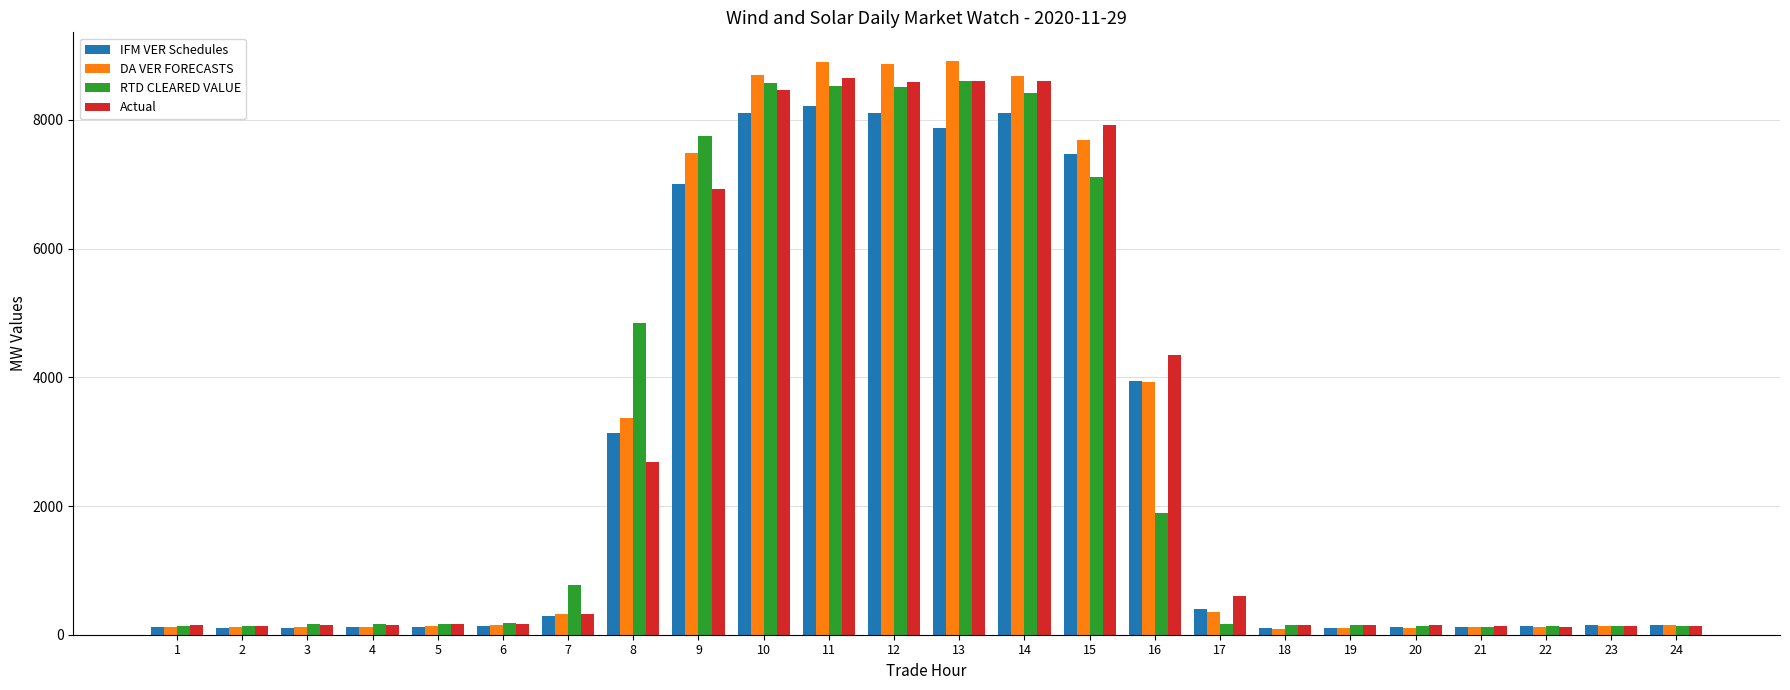

Which series has the largest range (max minus min)?

DA VER FORECASTS